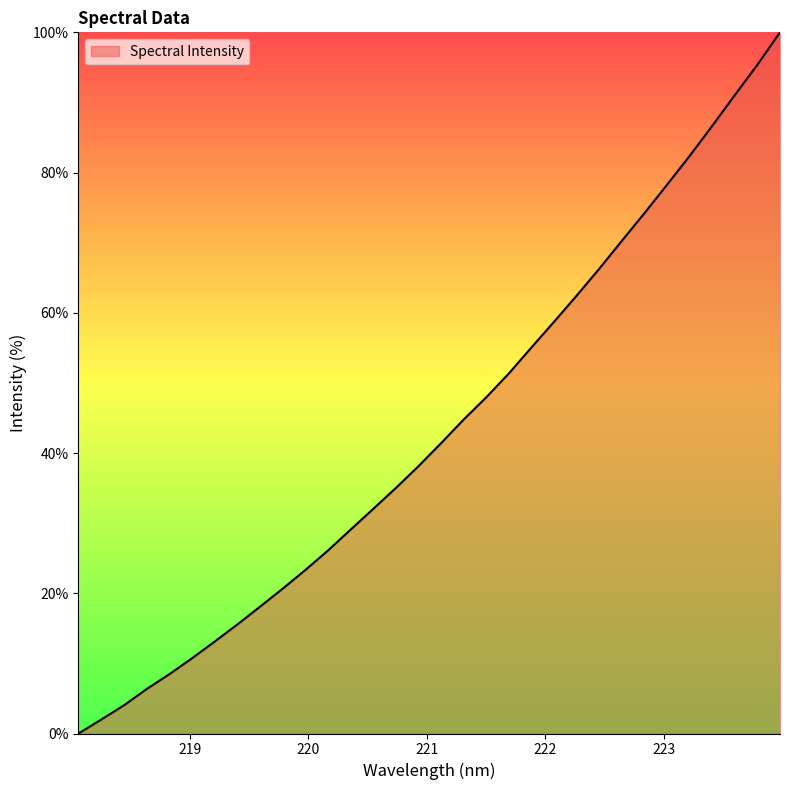

What is the difference between the maximum and minimum values?

100.0